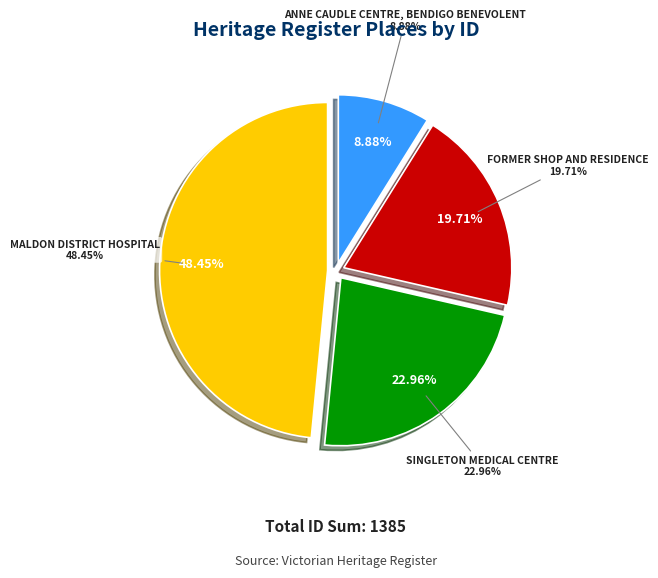

True or false: MALDON DISTRICT HOSPITAL accounts for 60% of the total.

False